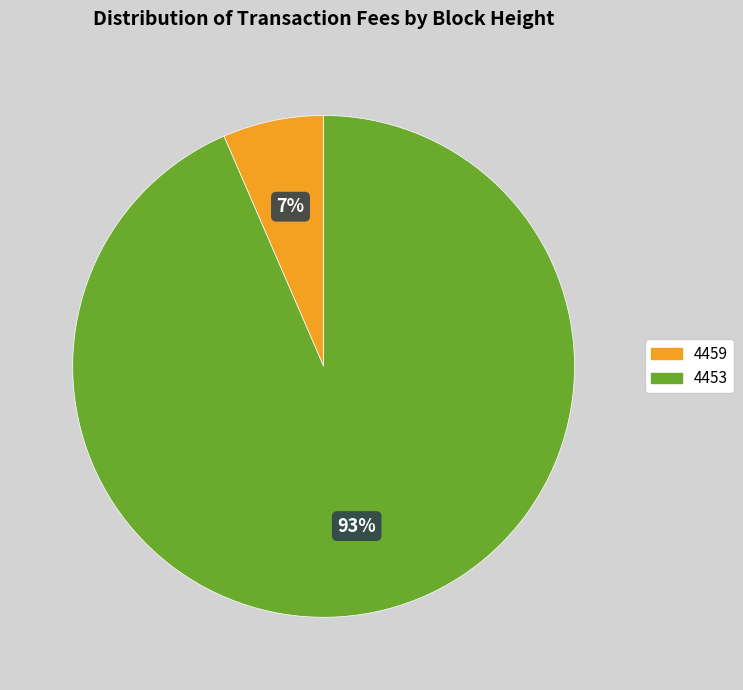

Do 4459 and 4453 together represent more than half of the pie?

Yes